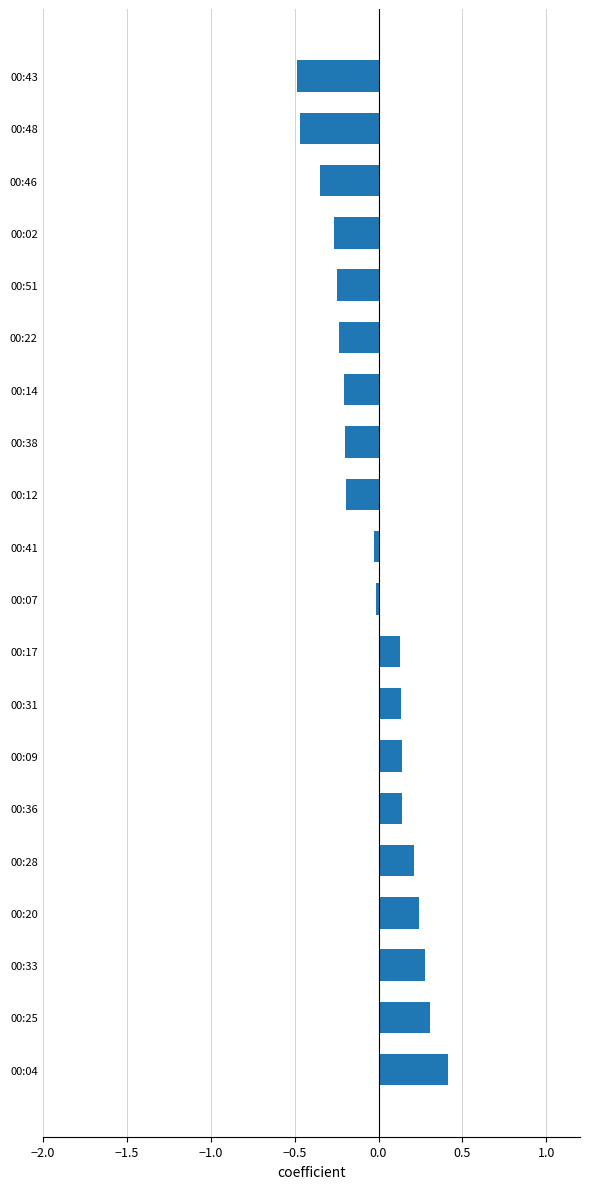

Is it true that the value at 00:43 is -0.5?

True